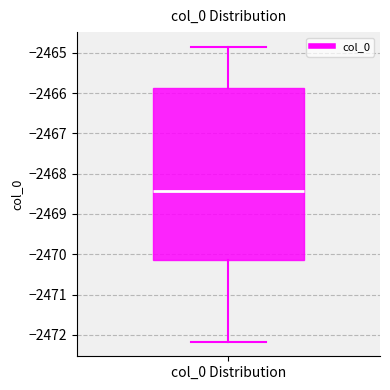

Transcribe this box plot: give where the median line is, the range the box spans, and where the two whiskers end, as read against the y-axis. The values are not printed on the chart, so give them approximately, as read against the axis.

median -2468.4, box -2470.1 to -2465.9, whiskers -2472.2 to -2464.9